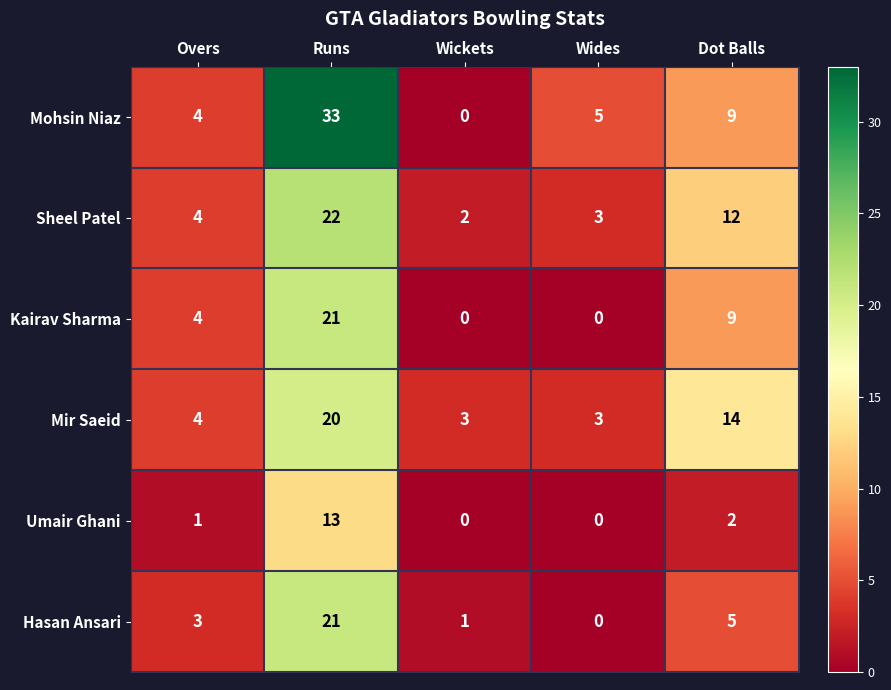

Which series has the largest range (max minus min)?

Mohsin Niaz